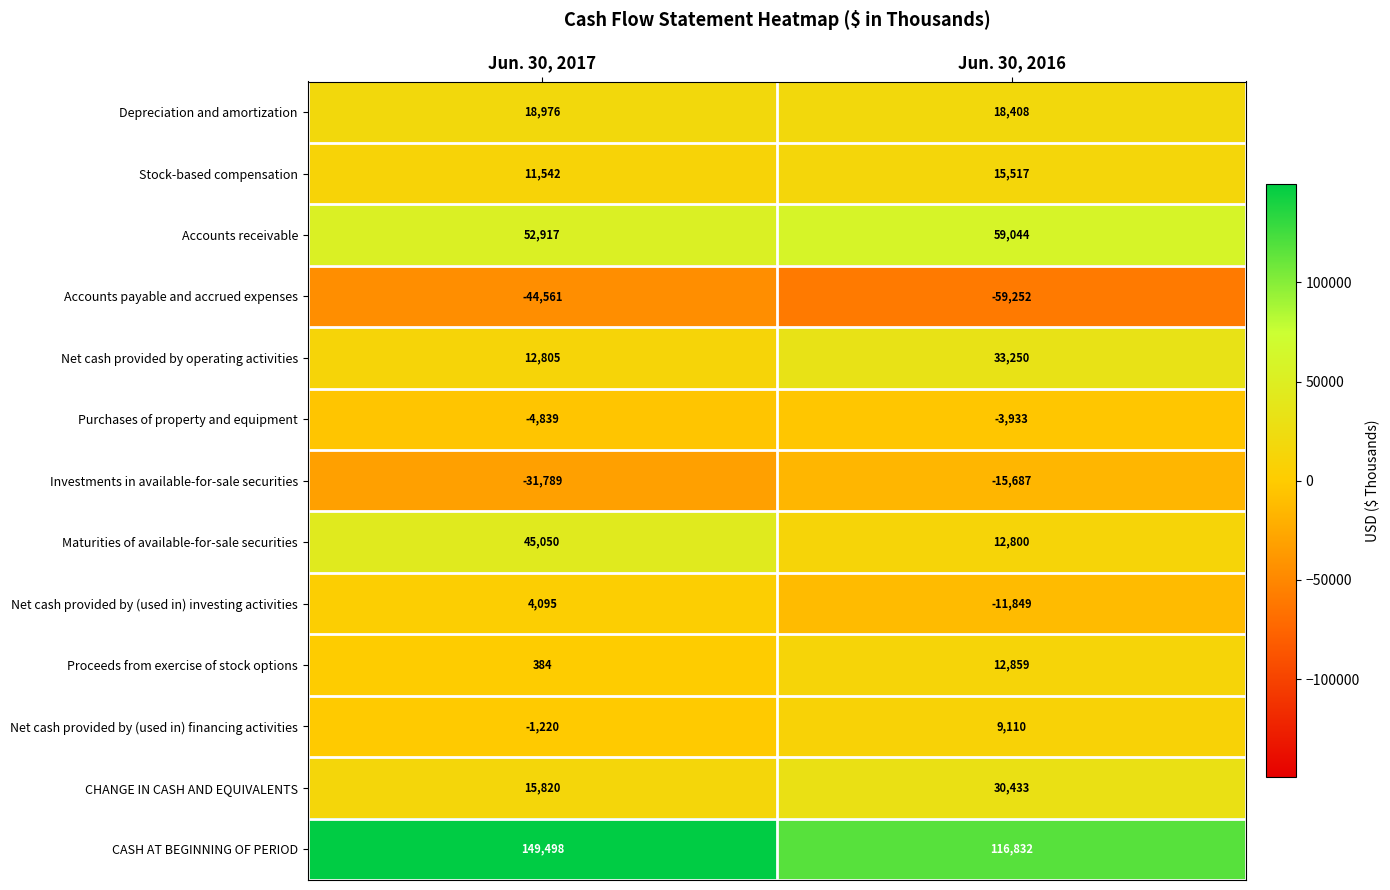

What is the difference between the maximum and minimum values in the Proceeds from exercise of stock options series?

12475